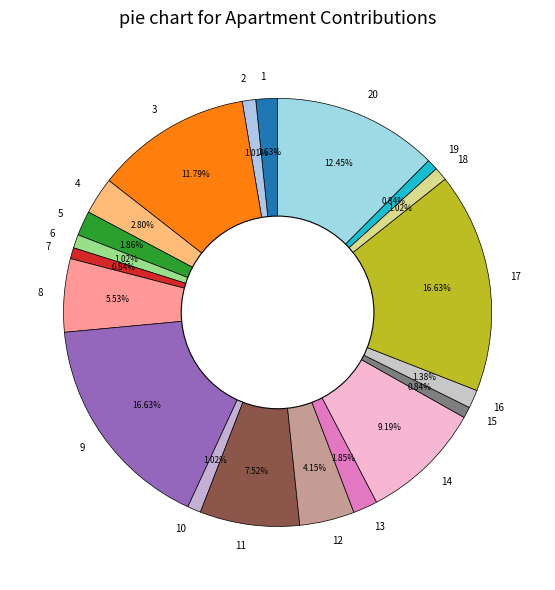

To the nearest percent, what is the difference between the largest and smallest slice percentages?

16%